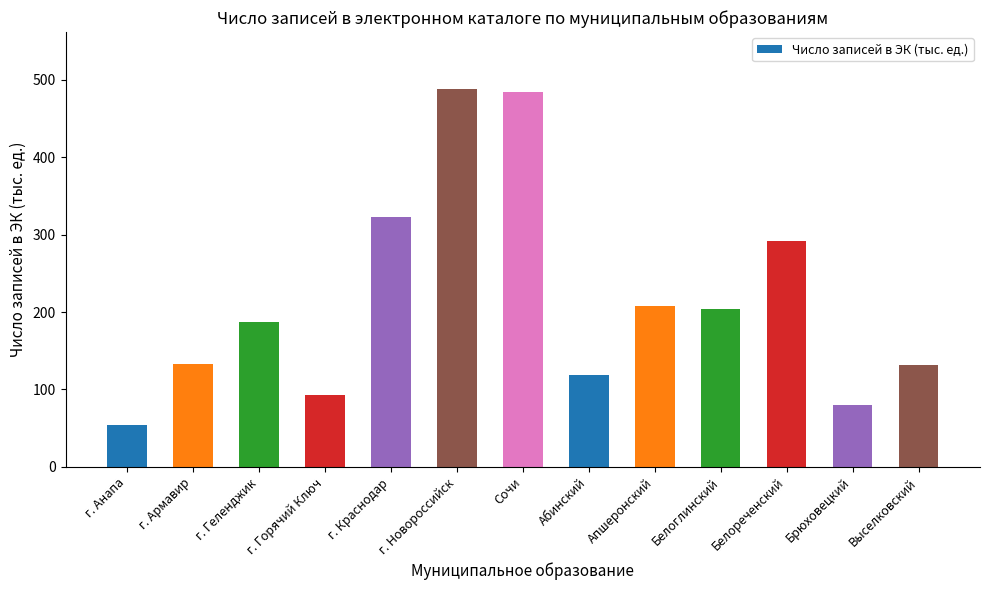

What is the change in value from Апшеронский to Белоглинский?

-3.6